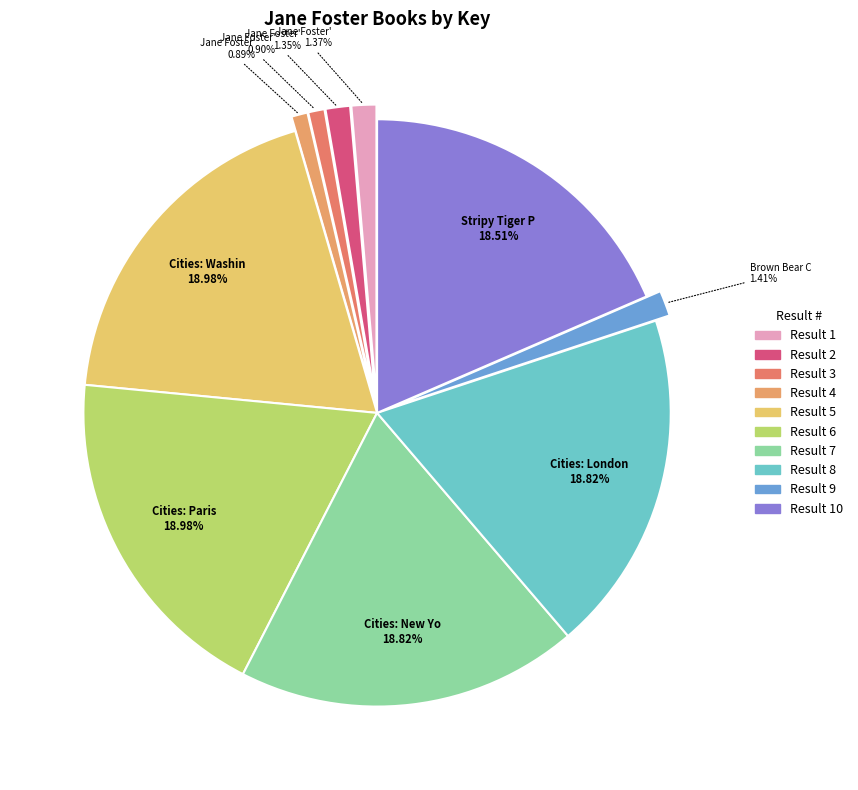

Which category has the smallest portion of the pie?

4